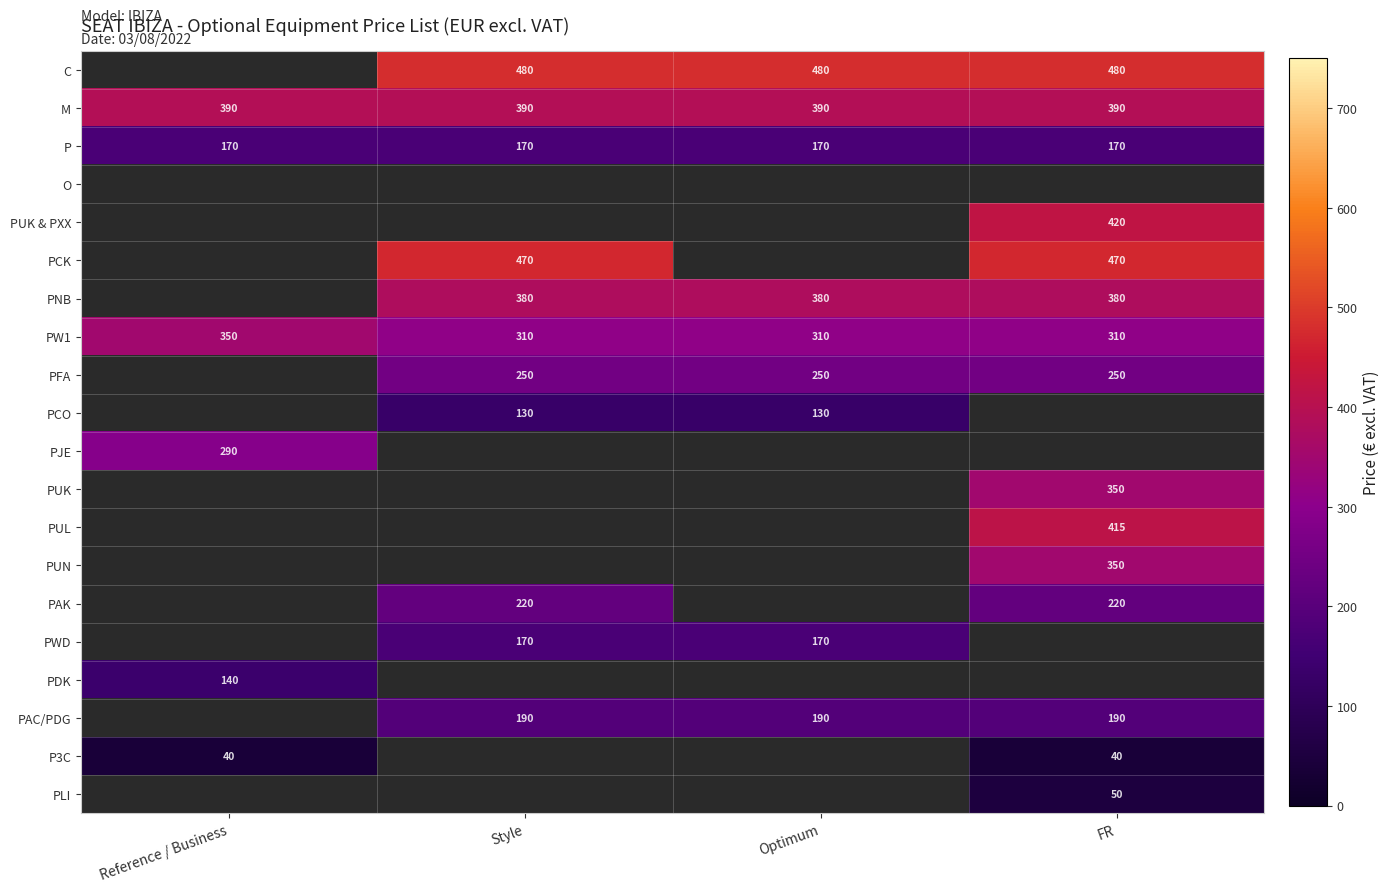

What is the smallest value displayed?

40.0